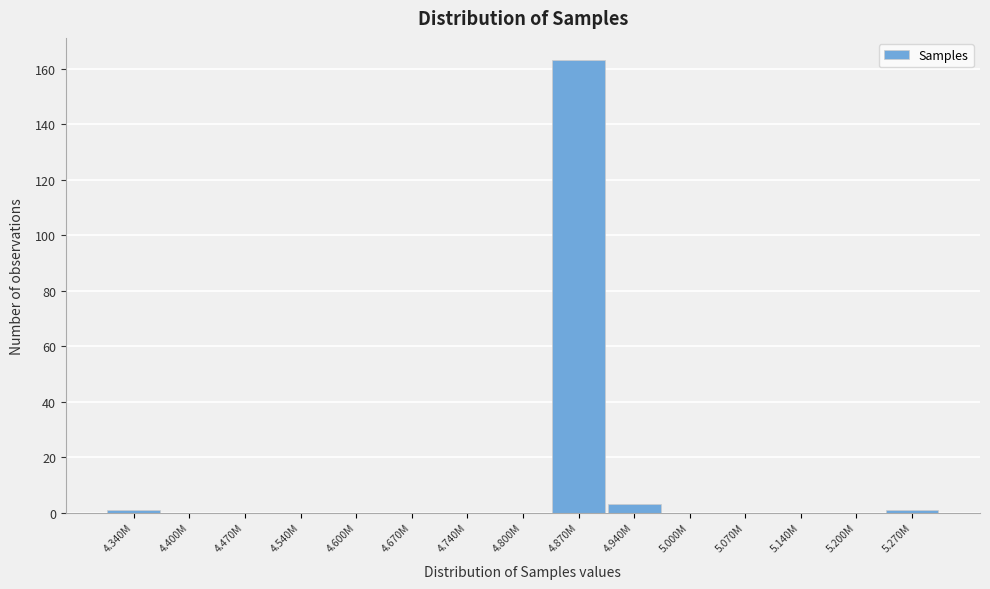

Reading left to right, list all the values displayed in this chart.

4.340M=1	4.400M=0	4.470M=0	4.540M=0	4.600M=0	4.670M=0	4.740M=0	4.800M=0	4.870M=163	4.940M=3	5.000M=0	5.070M=0	5.140M=0	5.200M=0	5.270M=1